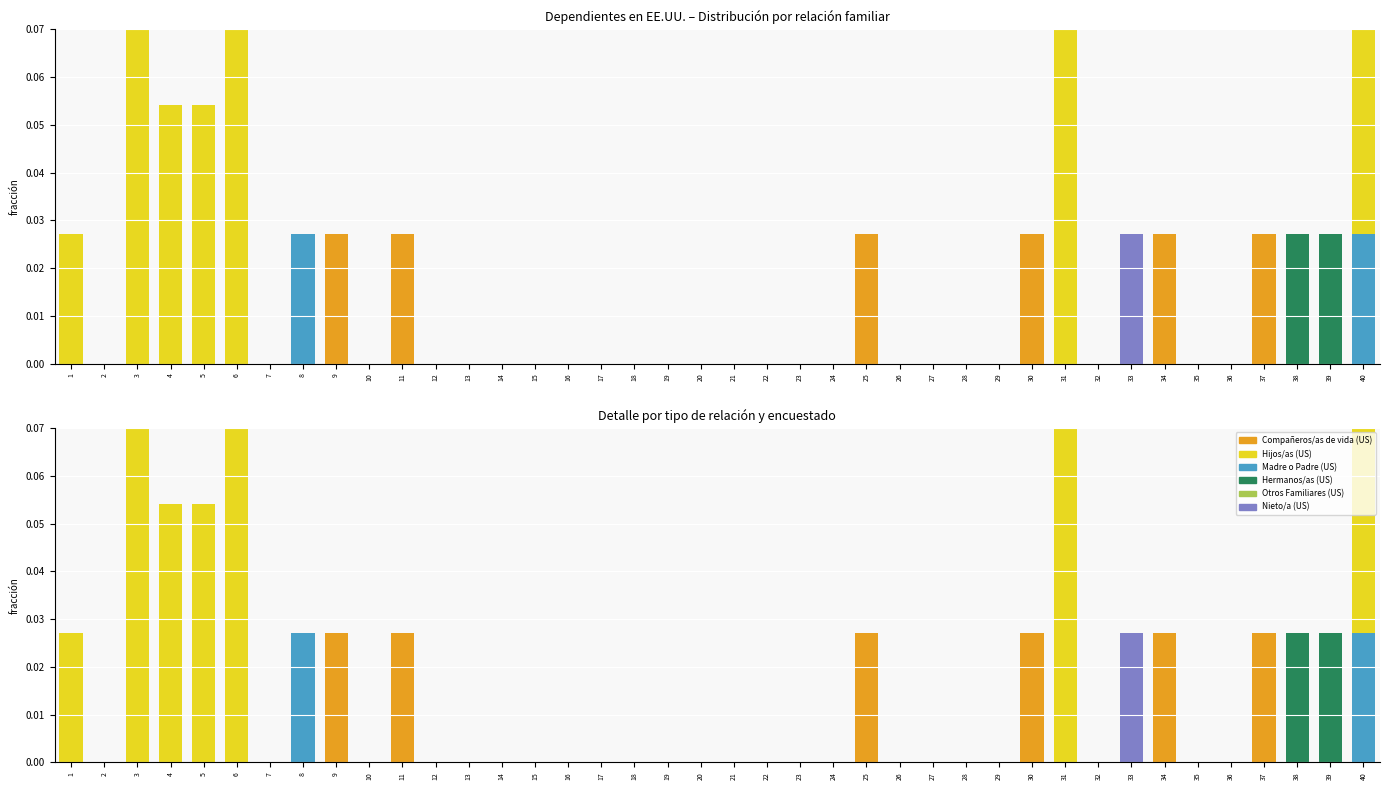

Is the value of Compañeros/as de vida (US) at 32 greater than the value of Madre o Padre (US) at 20?

No